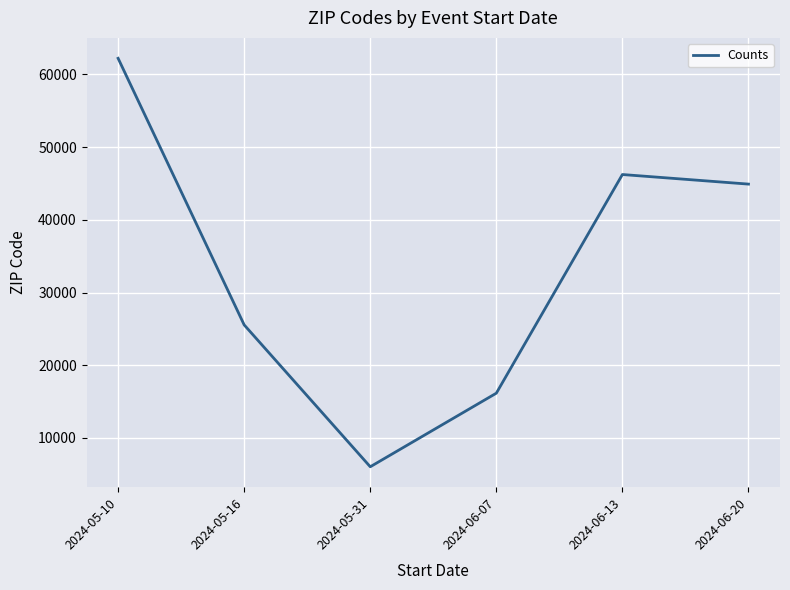

What is the maximum value shown in the chart?

62201